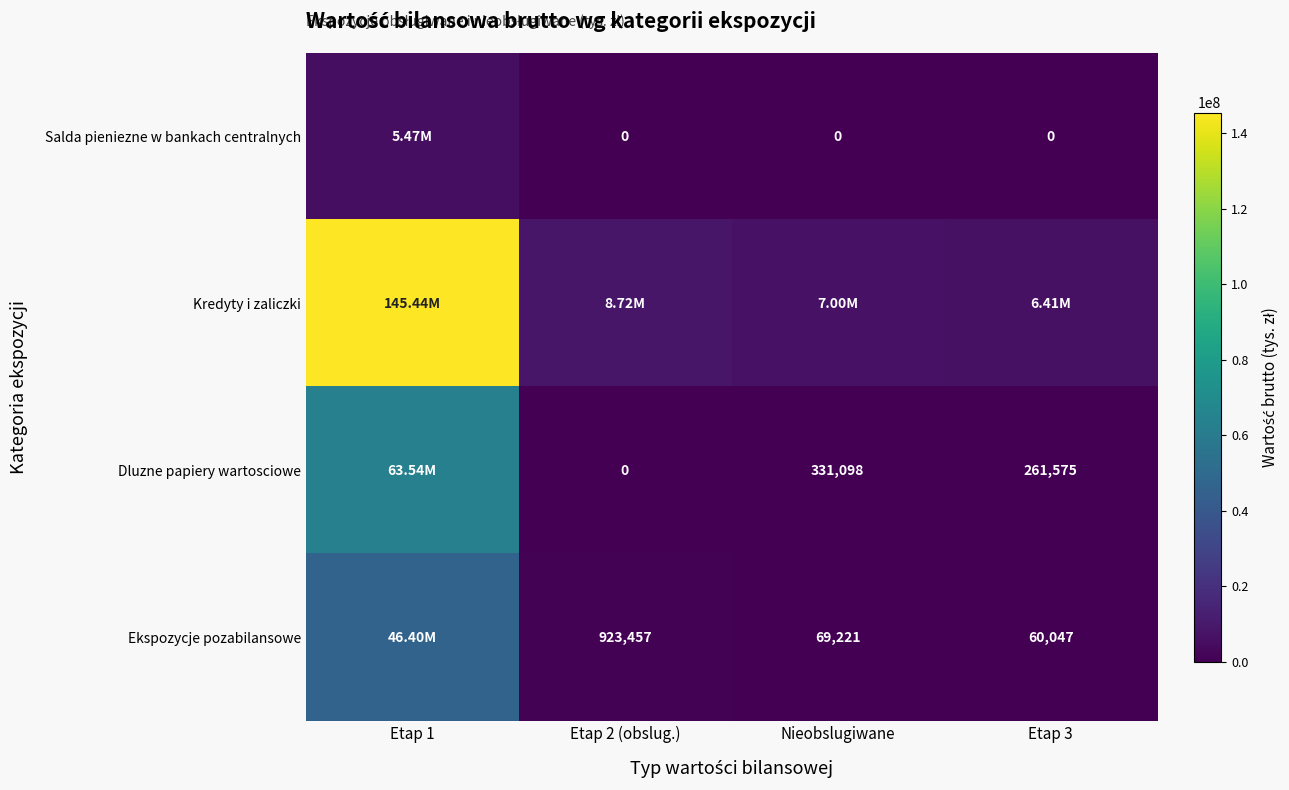

The value of Salda pieniezne w bankach centralnych at Nieobslugiwane is 1843447.8. True or false?

False